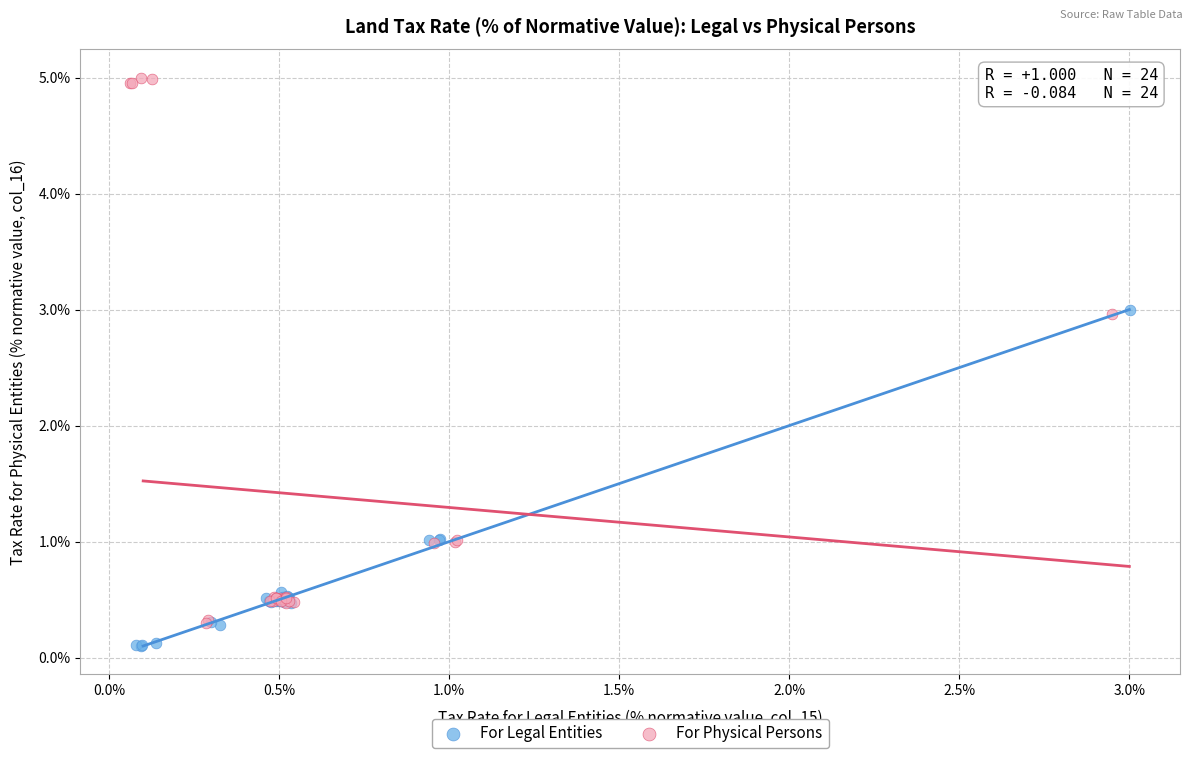

Which series reaches the maximum Y coordinate?

For Physical Persons